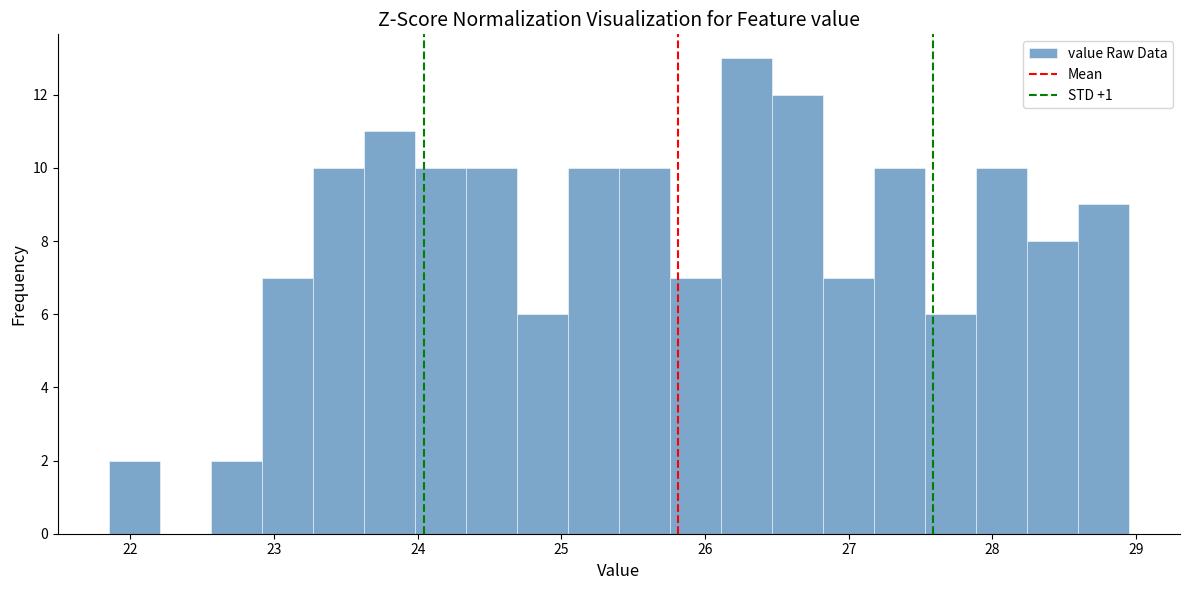

Around what value on the x-axis is the tallest bar? Give the approximate position of its centre, as read against the axis.

26.3